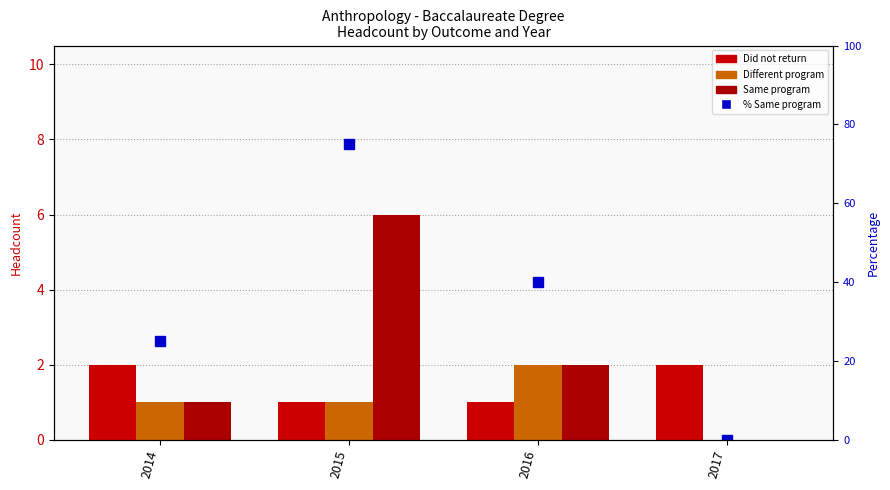

Where does the % Same program series first go above 40?

2015